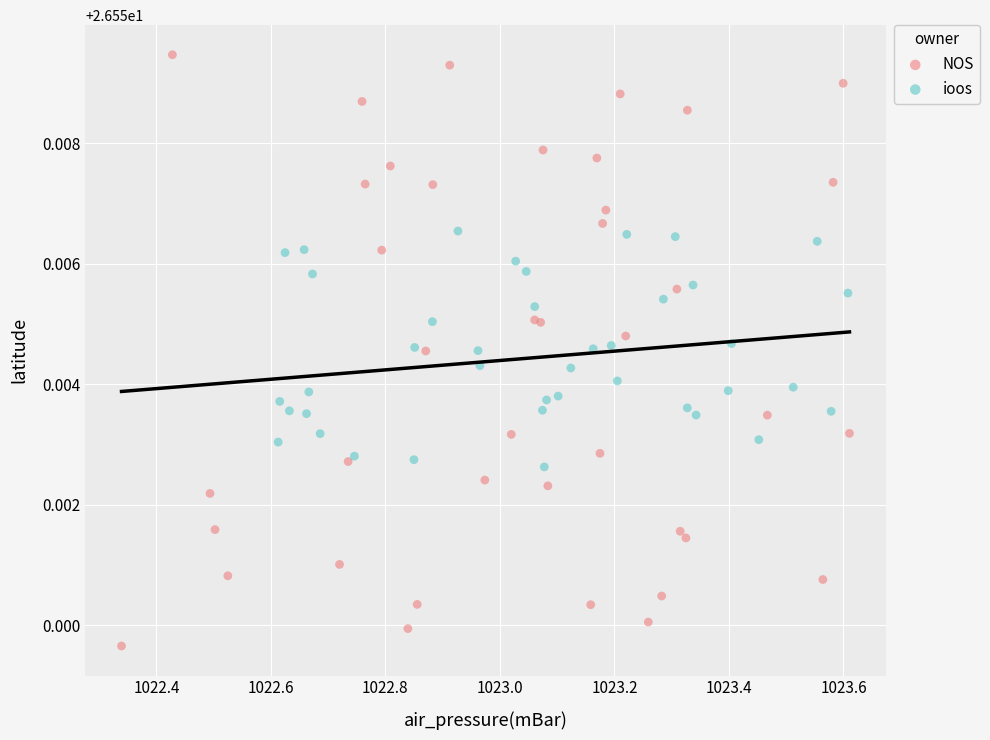

Which series reaches the minimum Y coordinate?

NOS